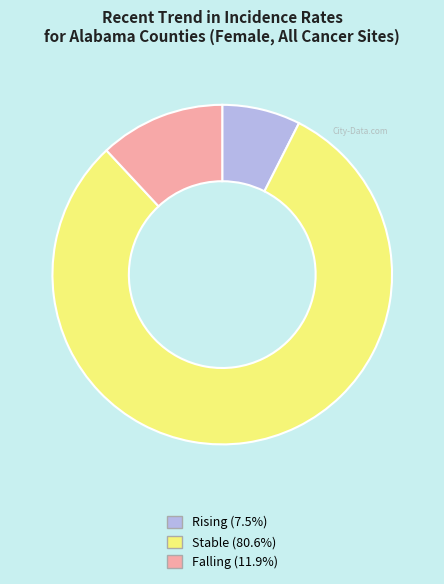

Does any single category account for the majority?

Yes